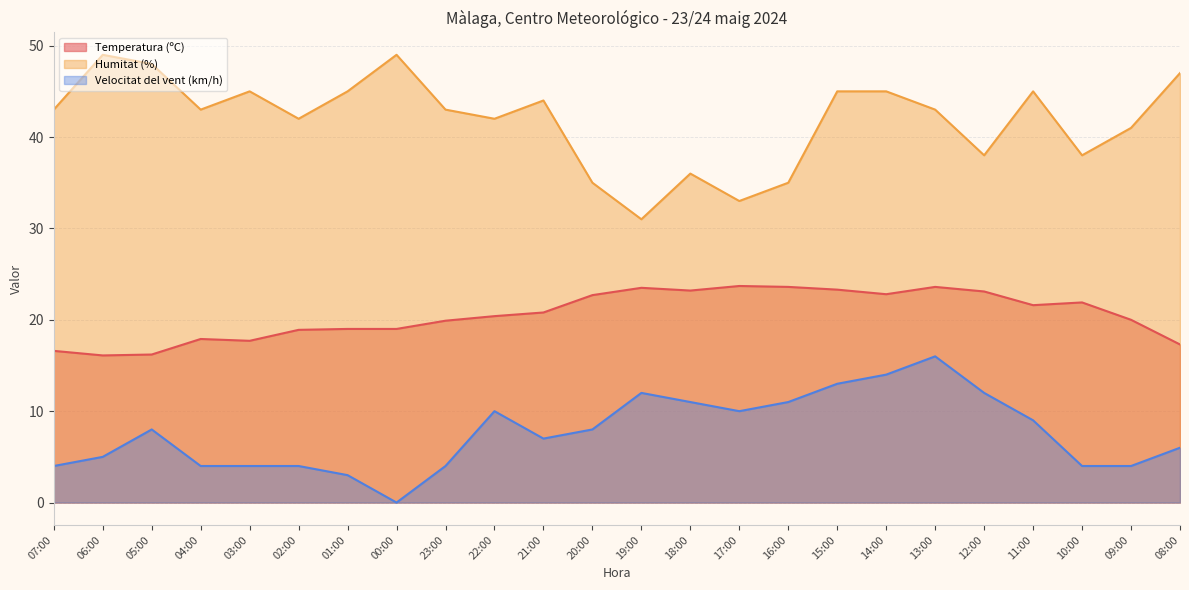

Which series has the widest spread of values?

Humitat (%)